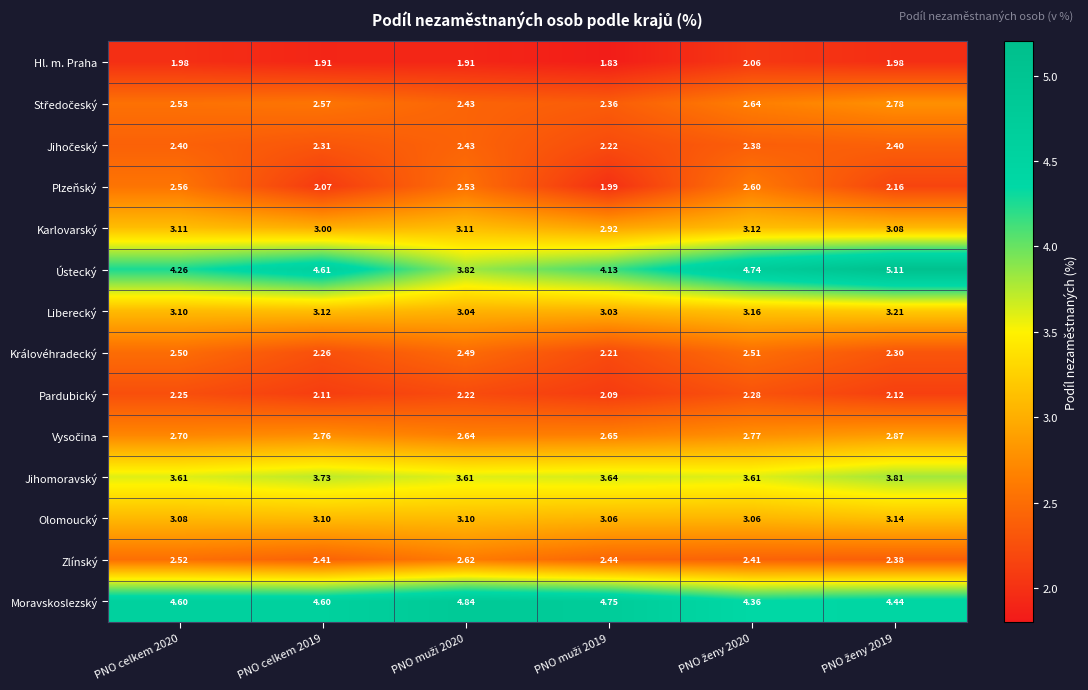

At how many categories does at least one series exceed 3?

6